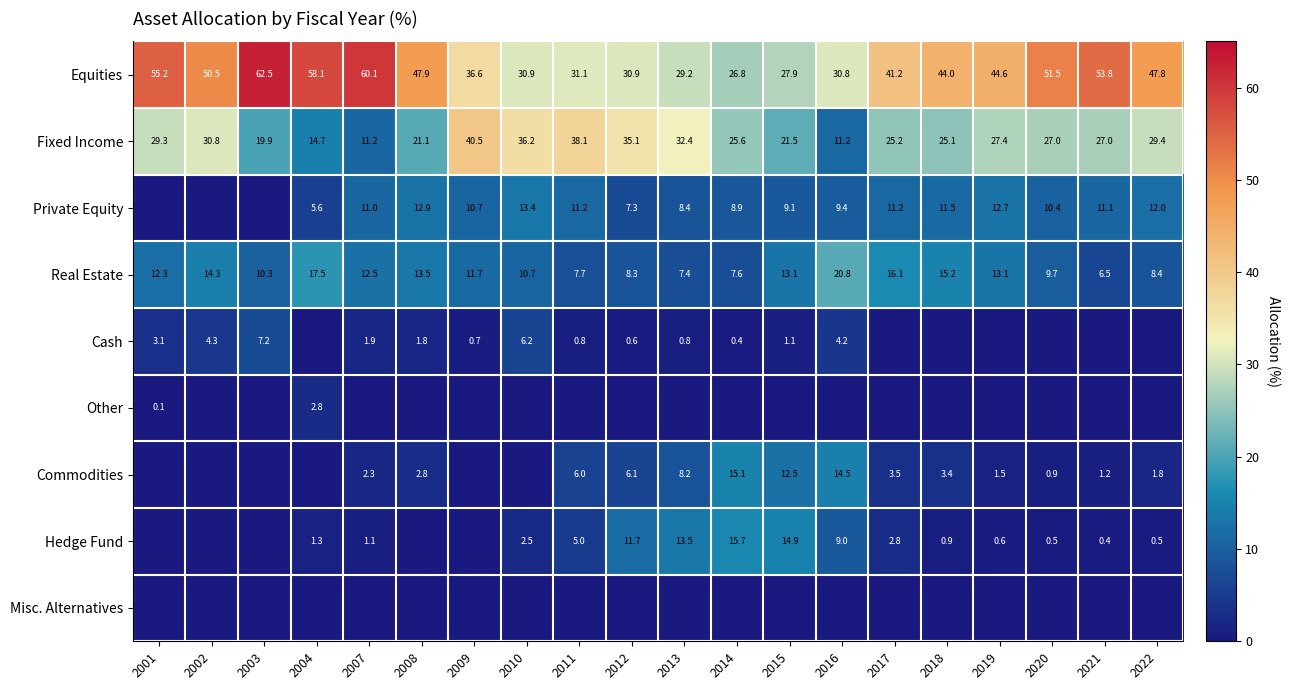

At which label is Equities closest to 44?

2018